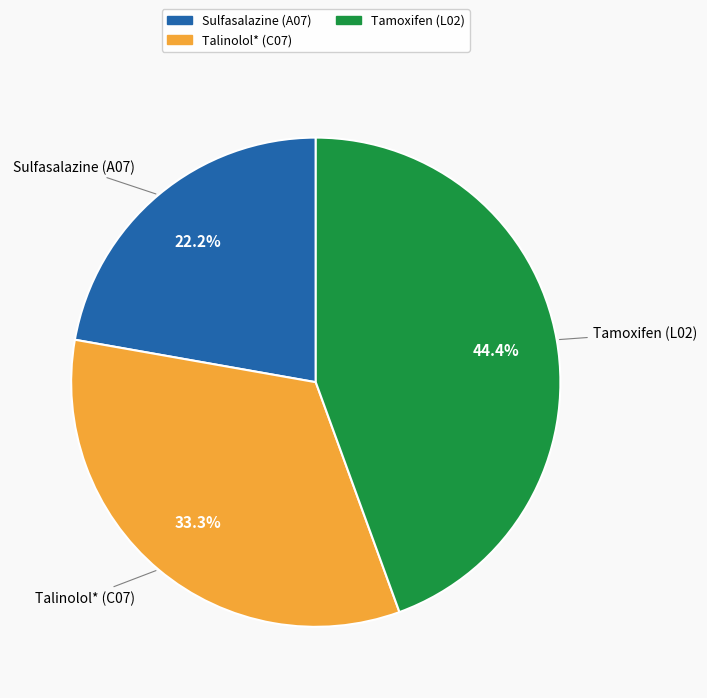

Which slice is the smallest?

Sulfasalazine (A07)